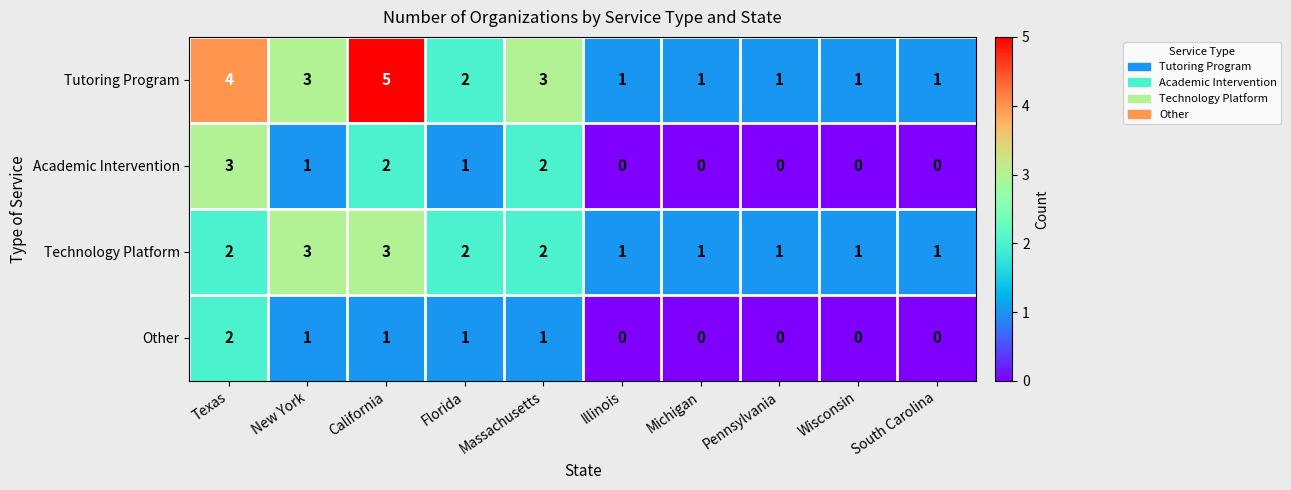

What is the maximum value shown in the chart?

5